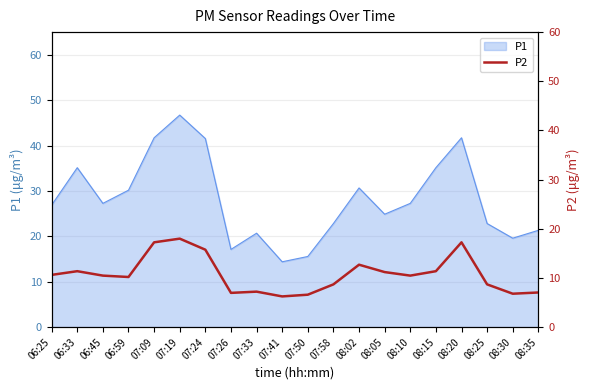

What is the minimum value shown in the chart?

6.2